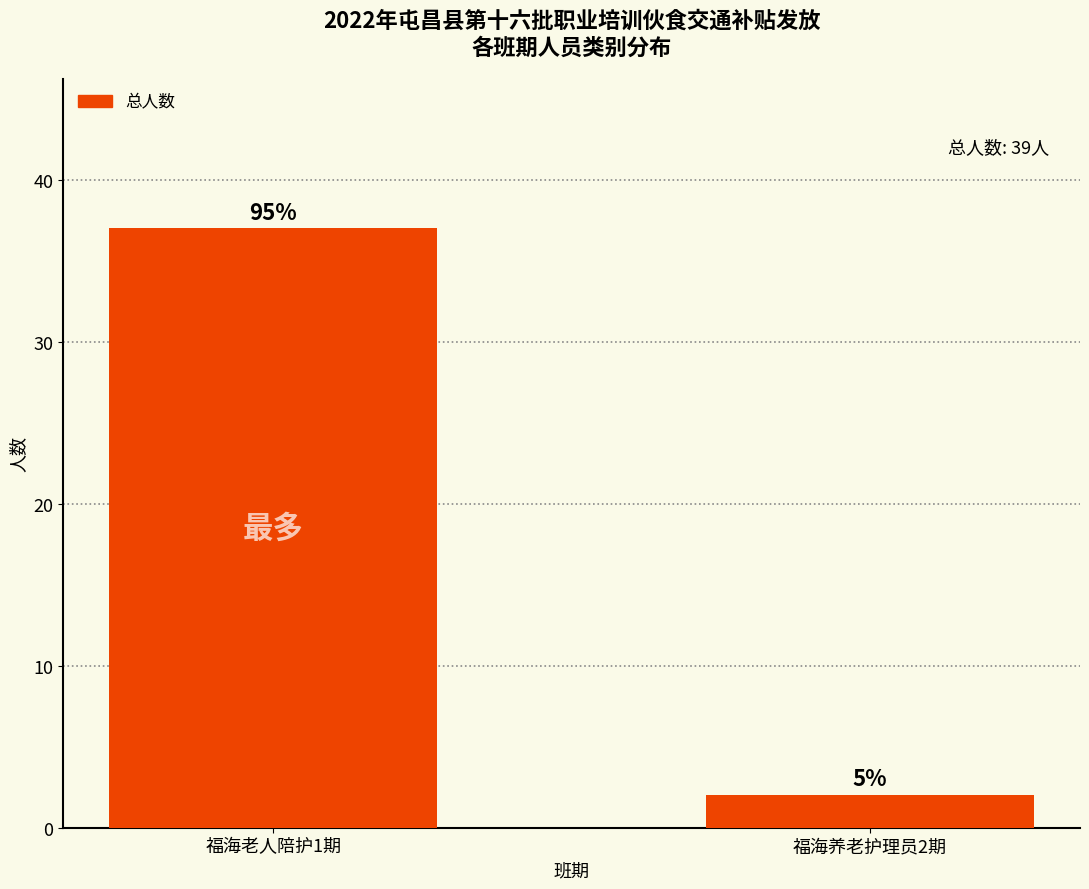

What is the label of the 2nd bar from the right?

福海老人陪护1期